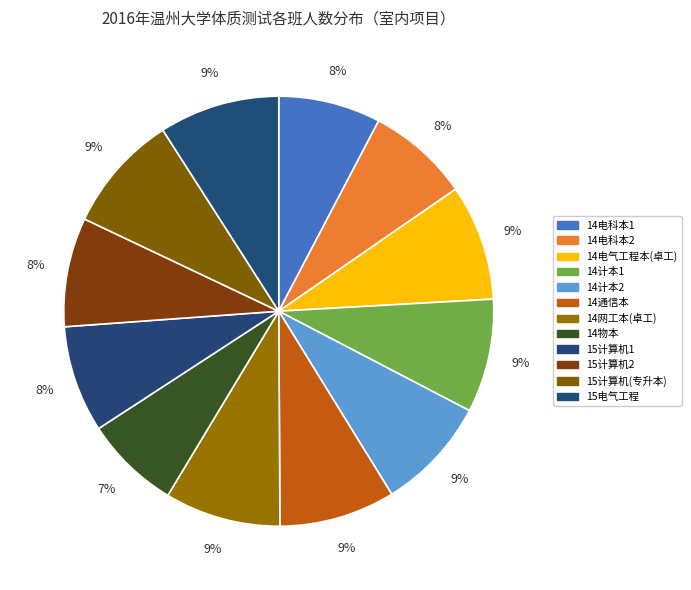

What is the ratio of the value at 14电气工程本(卓工) to the value at 14网工本(卓工)?

1.0